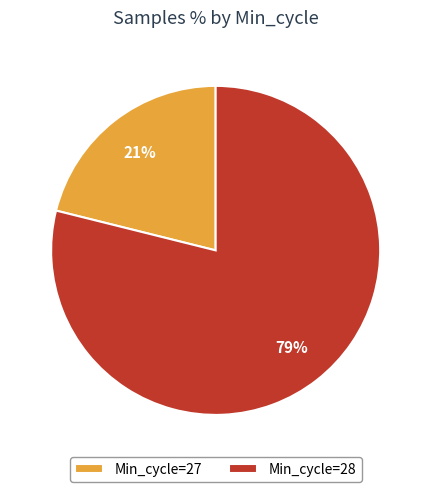

How many slices are in this pie chart?

2